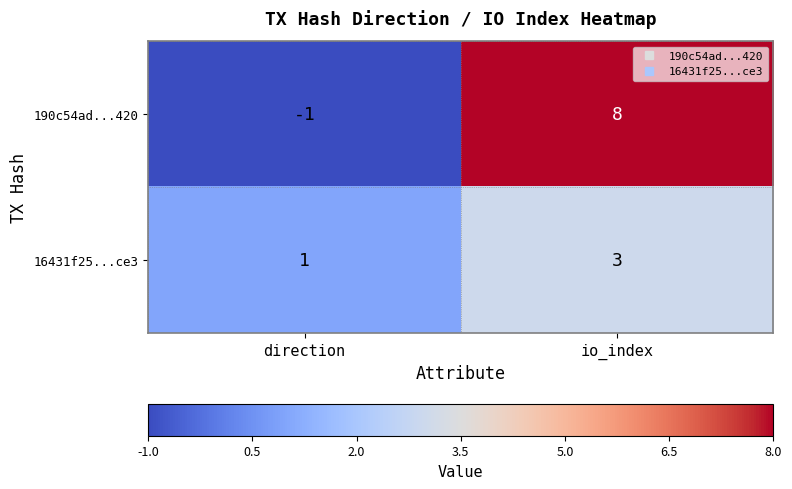

What is the spread (max minus min) of values at direction?

2